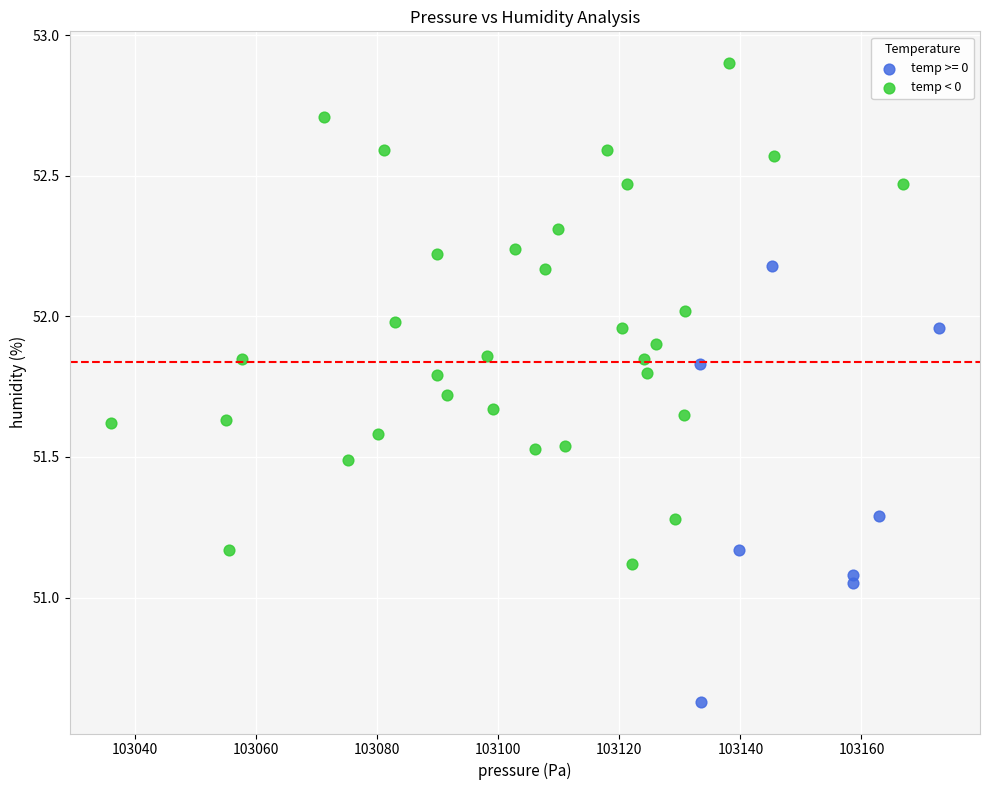

Which series reaches the maximum Y coordinate?

temp < 0